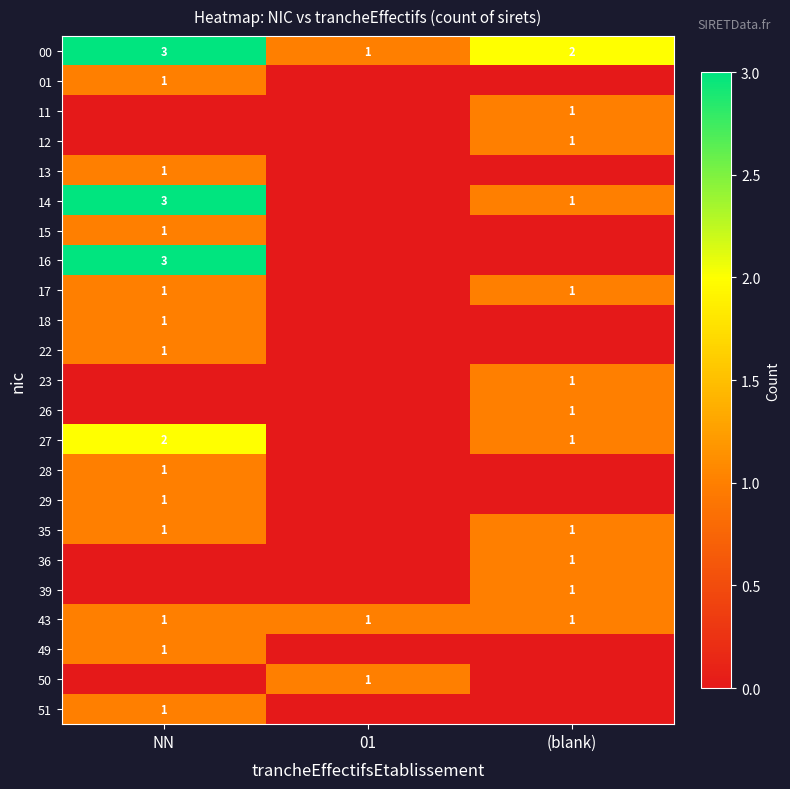

True or false: 16 has a value of 1 at NN.

False